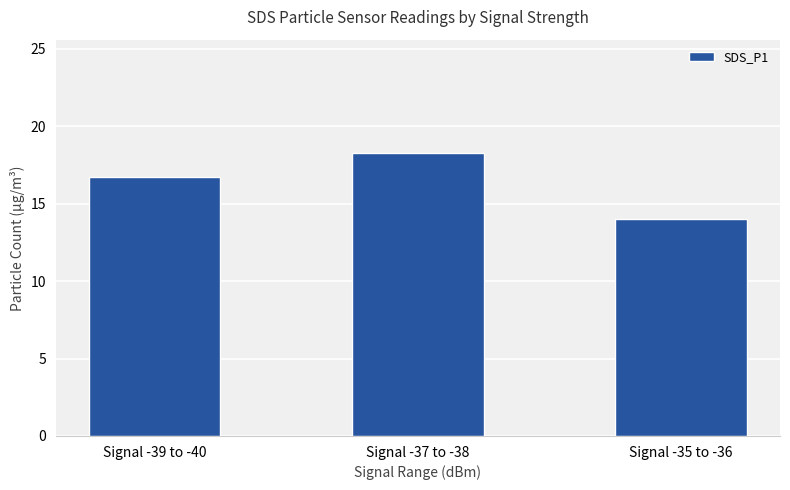

Are the bars grouped side by side (vs. stacked)?

No